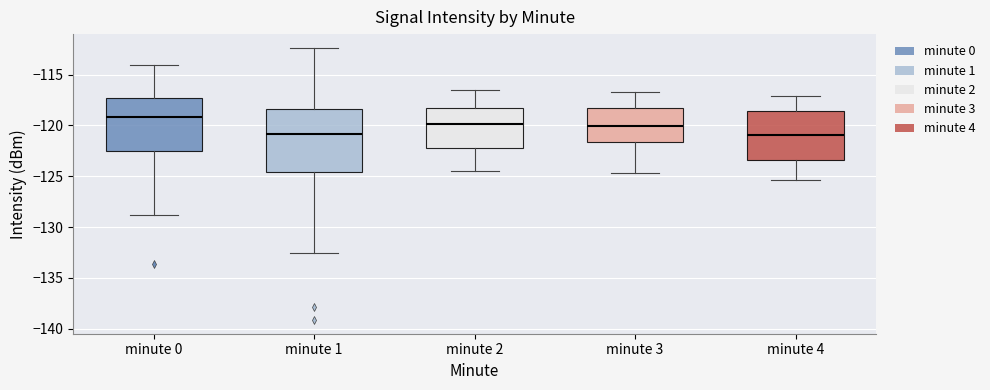

Comparing the boxes themselves (not the whiskers), which one is the tallest?

minute 1